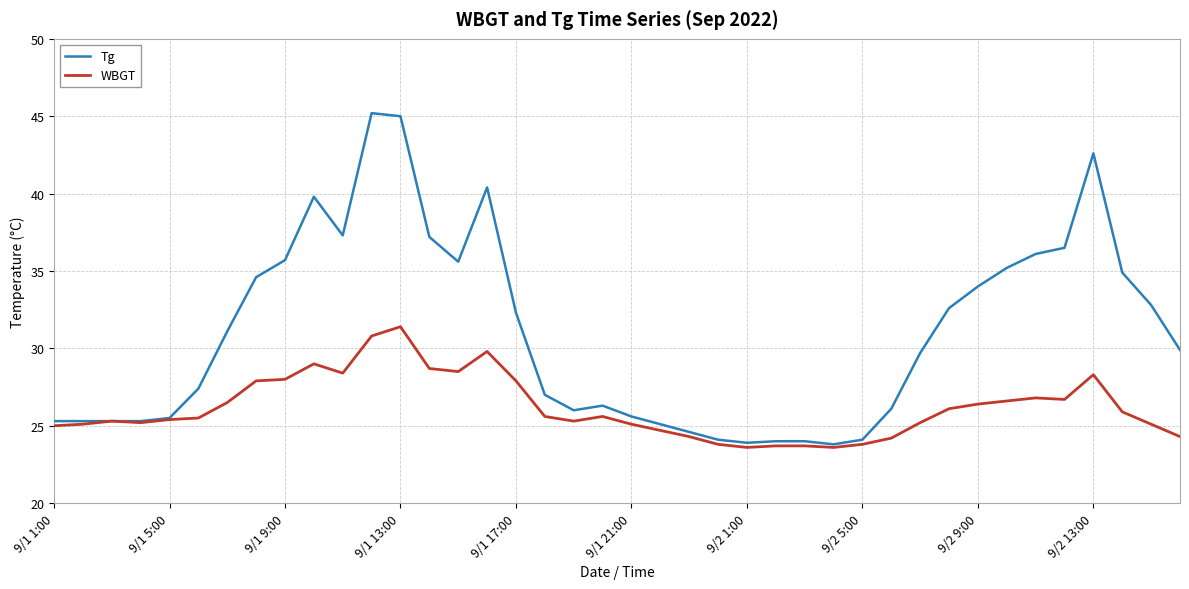

How many distinct data groups are displayed?

2